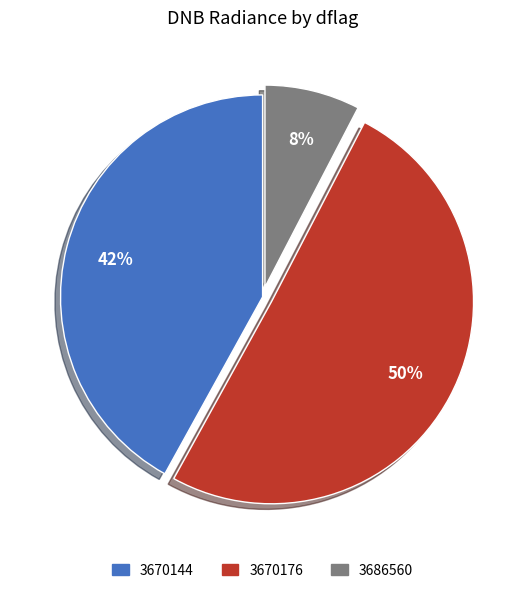

What is the smallest slice in the pie chart?

3686560